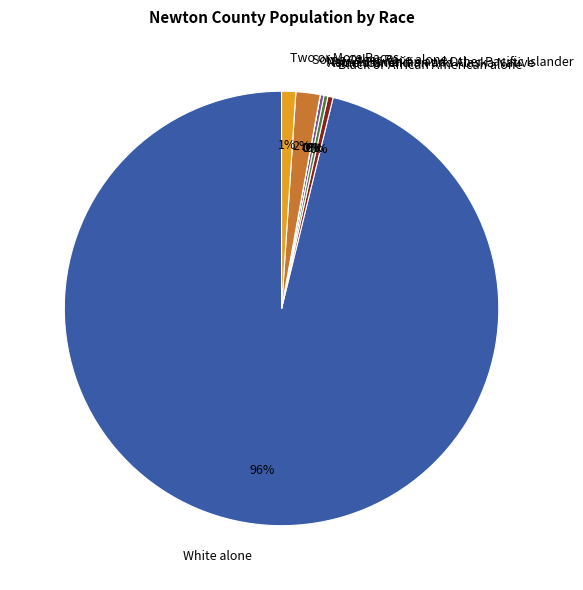

To the nearest percent, what is the average slice percentage?

14%